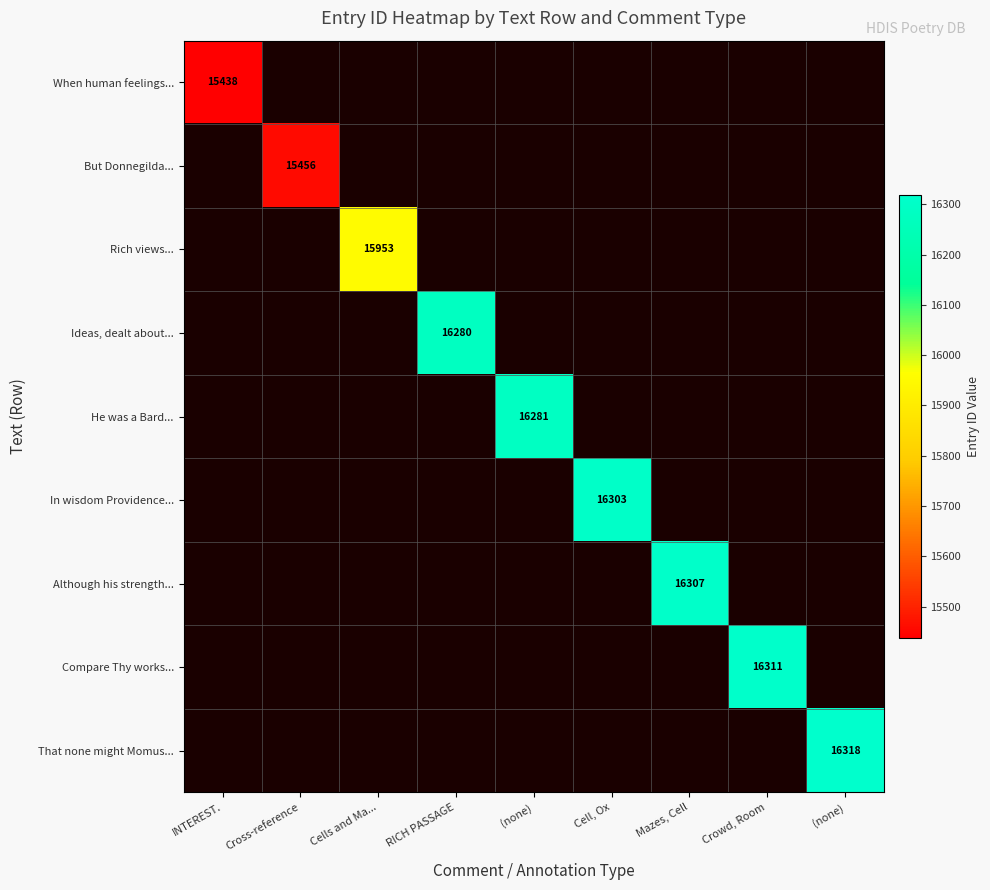

Between INTEREST. and (none), which is larger?

(none)